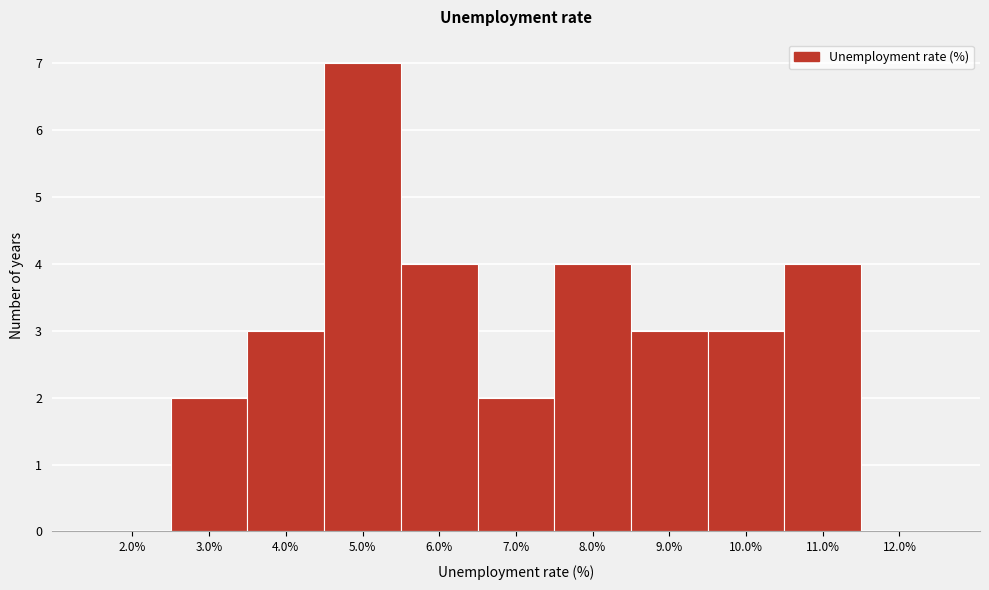

Reading left to right, what are all the values shown in this chart?

2.0%=0	3.0%=2	4.0%=3	5.0%=7	6.0%=4	7.0%=2	8.0%=4	9.0%=3	10.0%=3	11.0%=4	12.0%=0